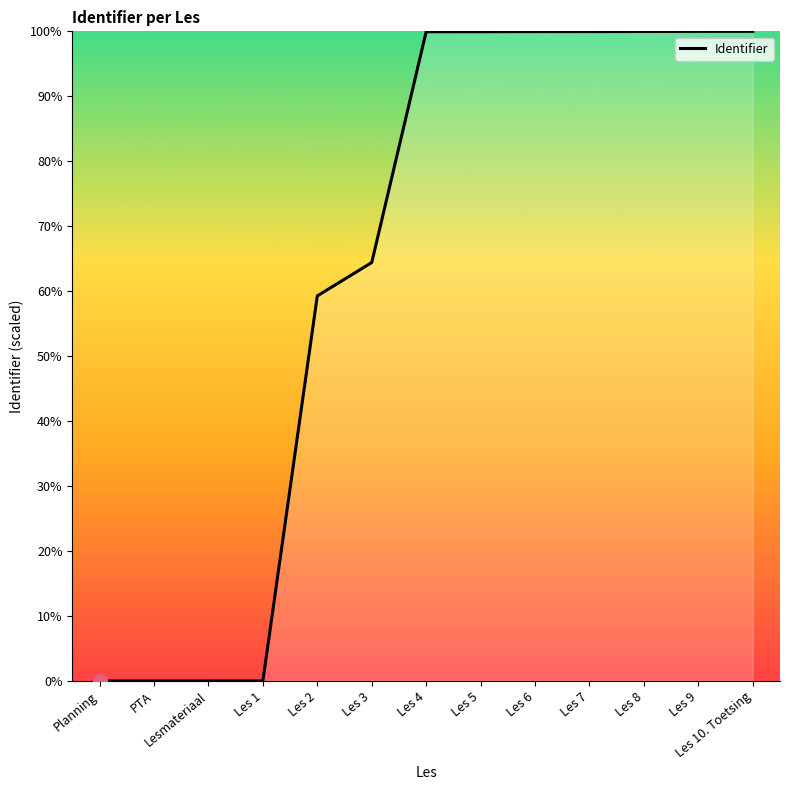

What is the average value?

63.3